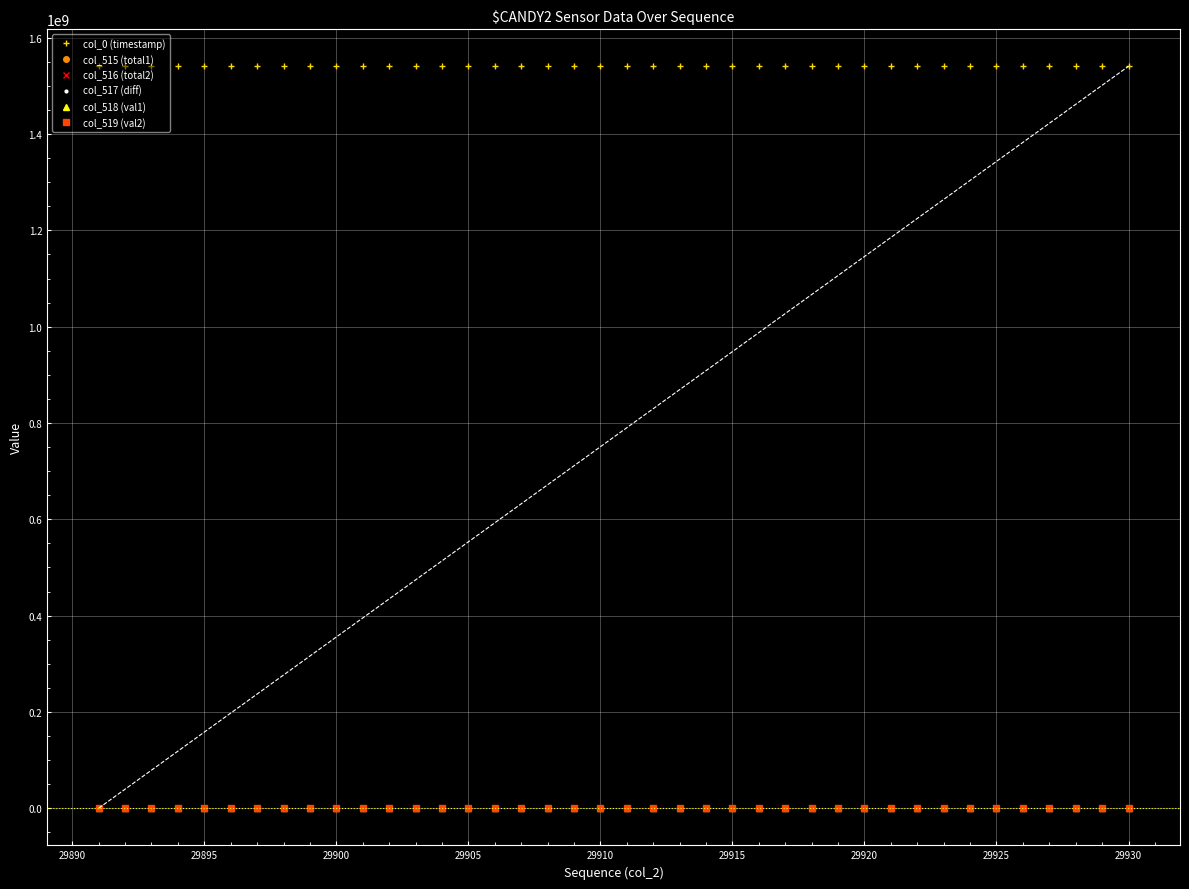

Which series has the largest total across all categories?

col_0 (timestamp)